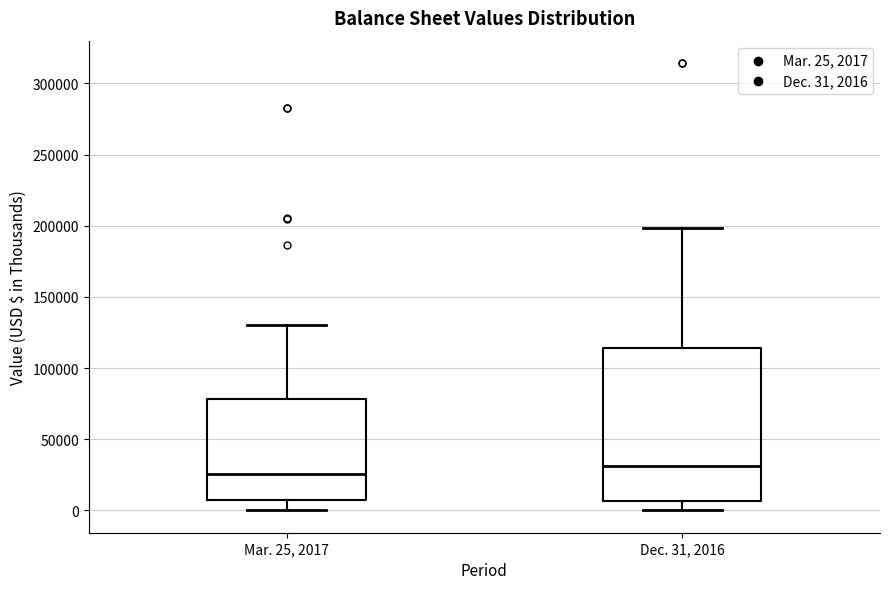

Where is the upper edge of the box for Dec. 31, 2016 on the y-axis? The values are not printed on the chart, so give them approximately, as read against the axis.

115000